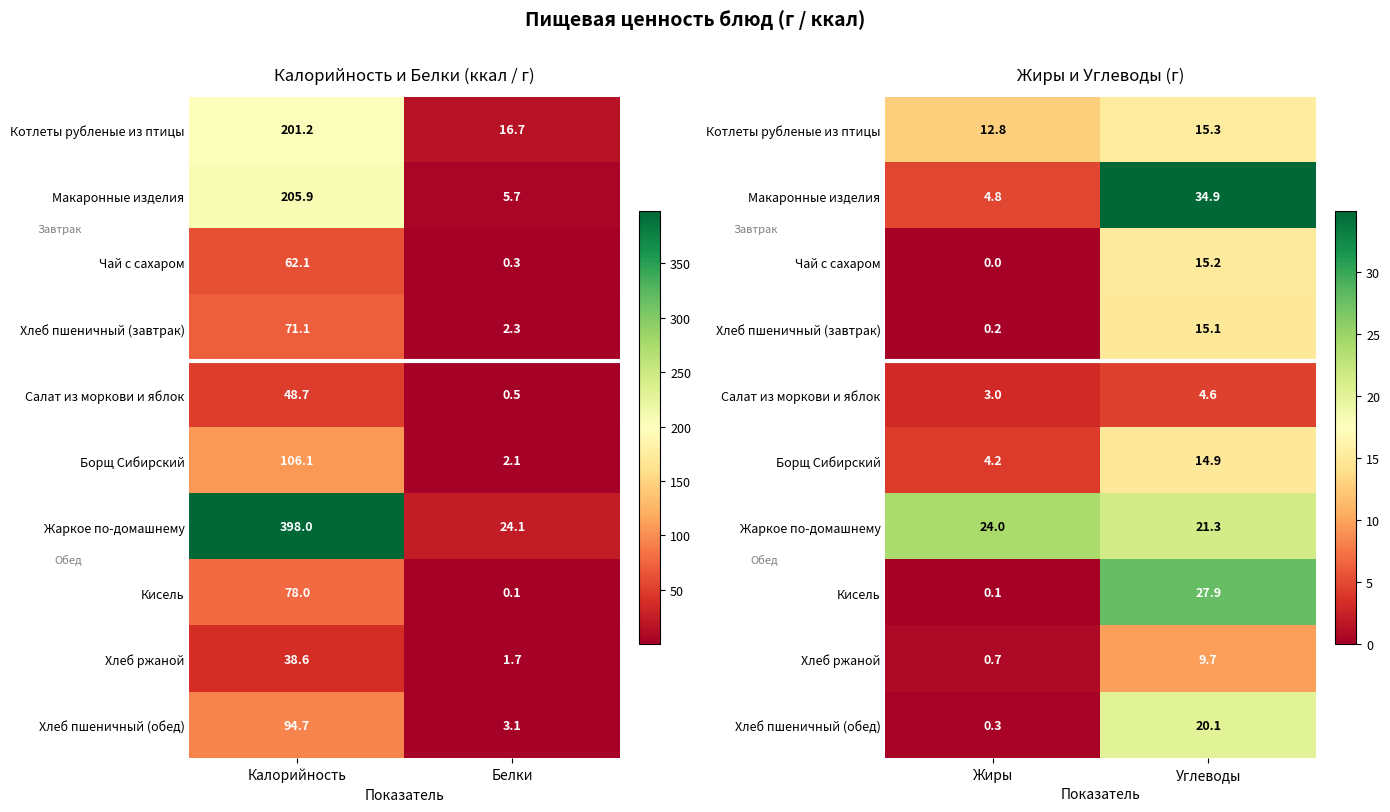

Where does the Котлеты рубленые из птицы series first go above 15?

Углеводы